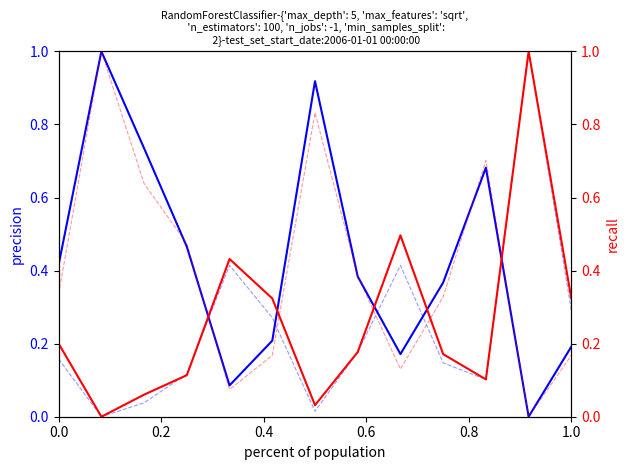

How many categories are shown in the chart?

13